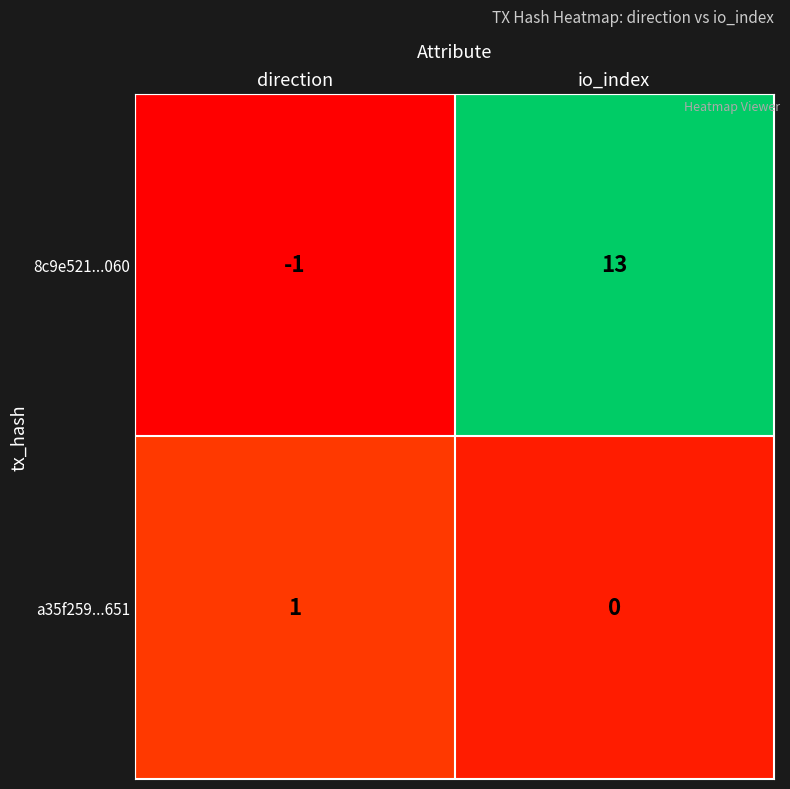

The 8c9e521...060 series shows 13 at io_index. True or false?

True